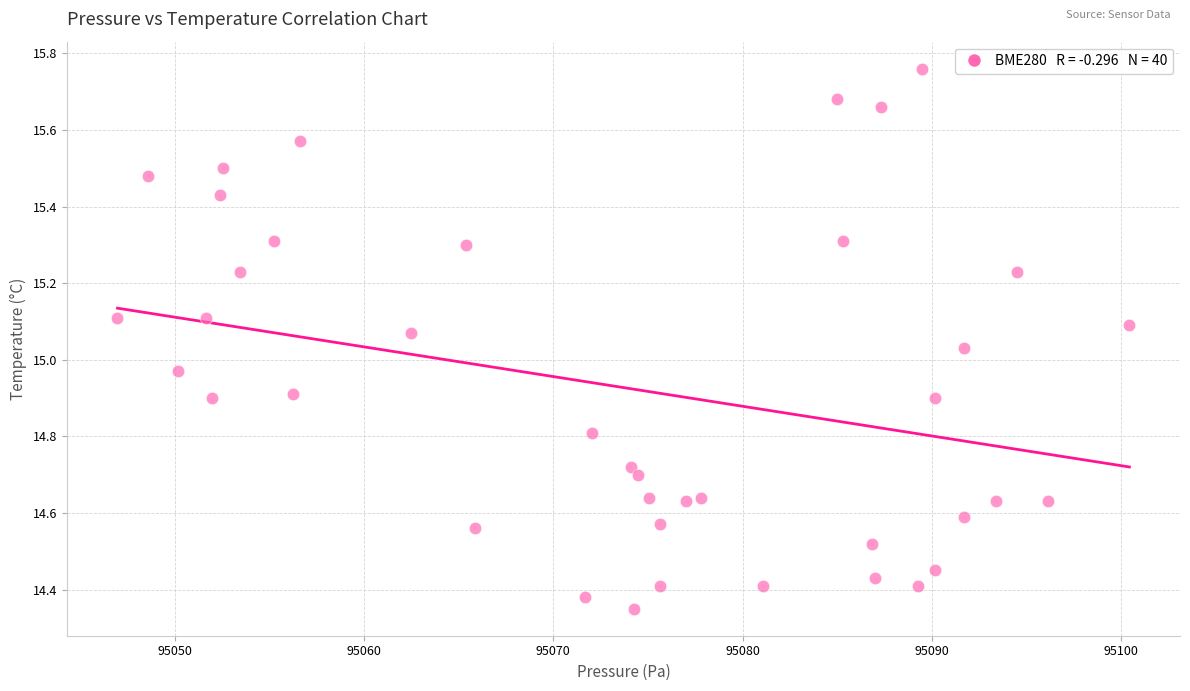

What is the range of X values (max minus min)?

53.5